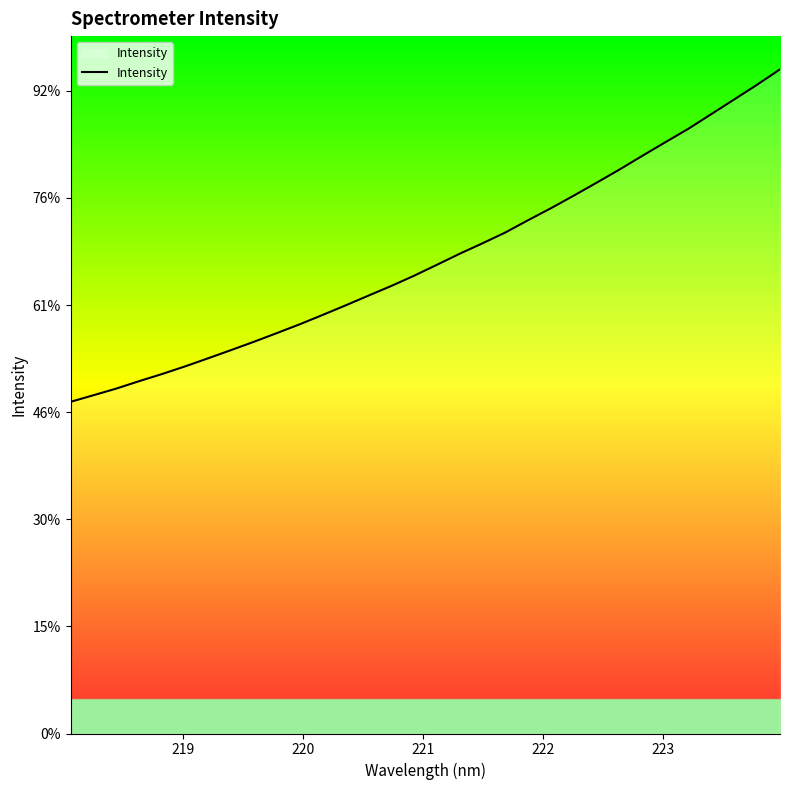

Does the chart display data point markers on the line(s)?

No